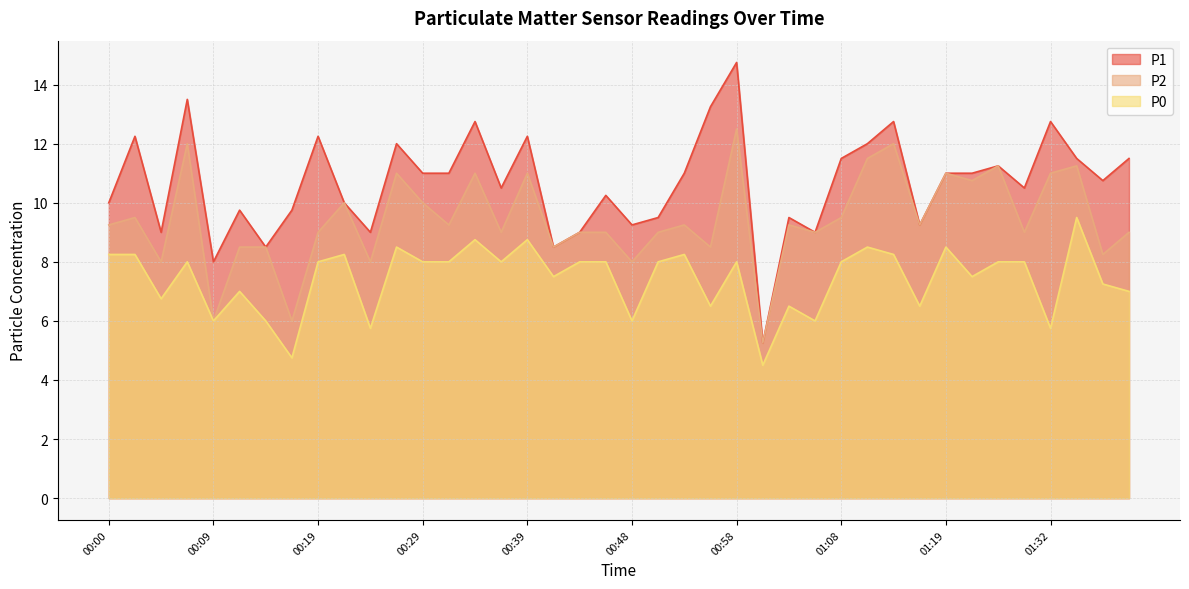

Between 01:13 and 00:41, which is larger?

01:13